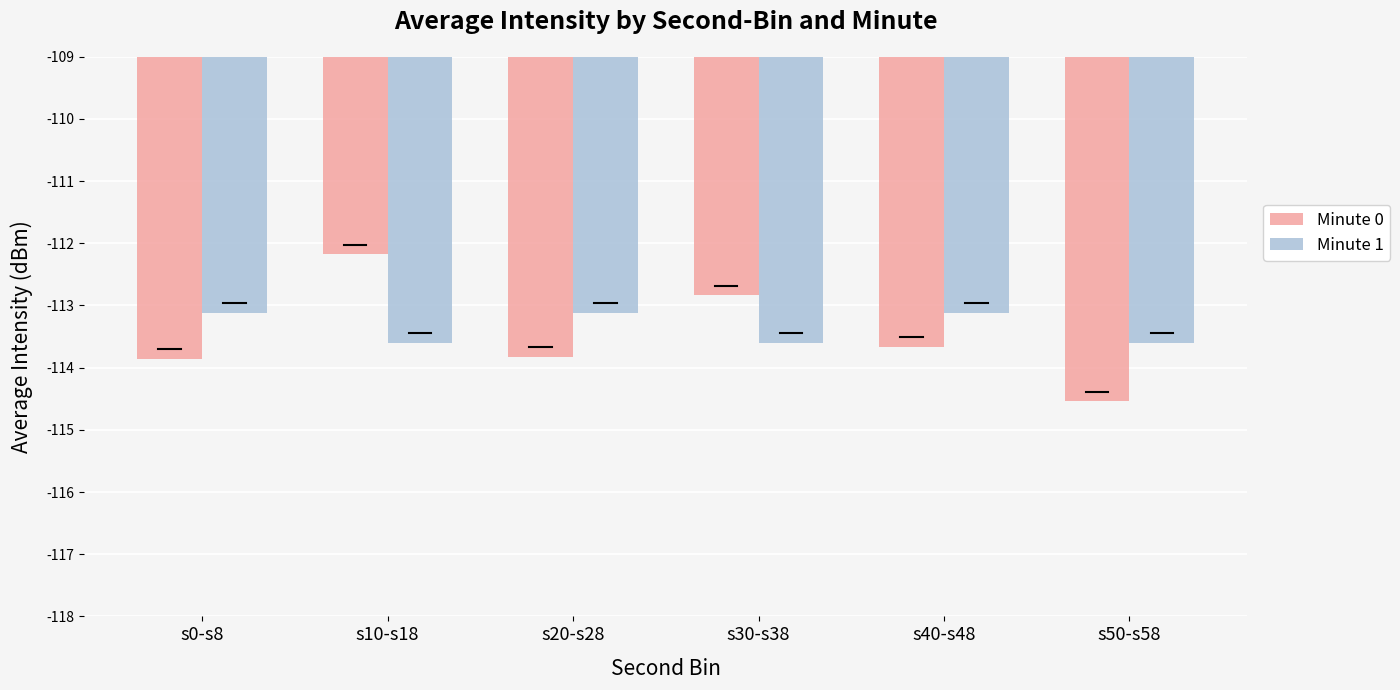

Which series changed the most between s0-s8 and s10-s18?

Minute 0